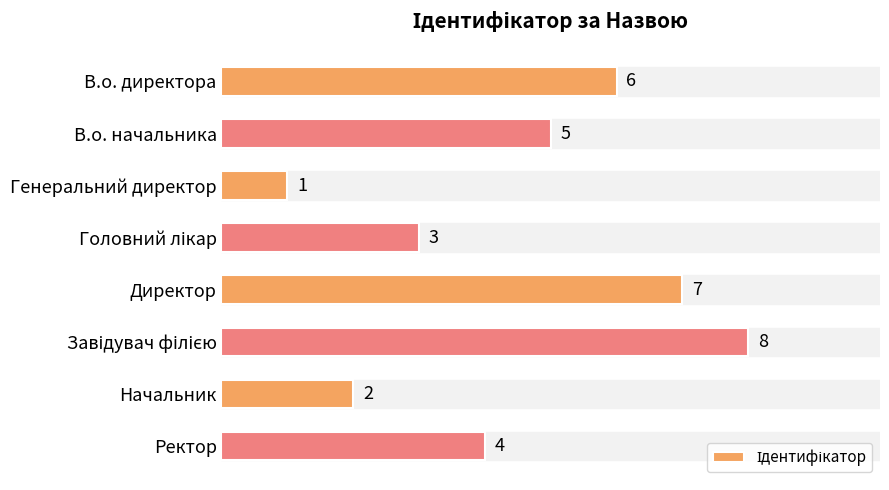

The value at Ректор is 4. True or false?

True